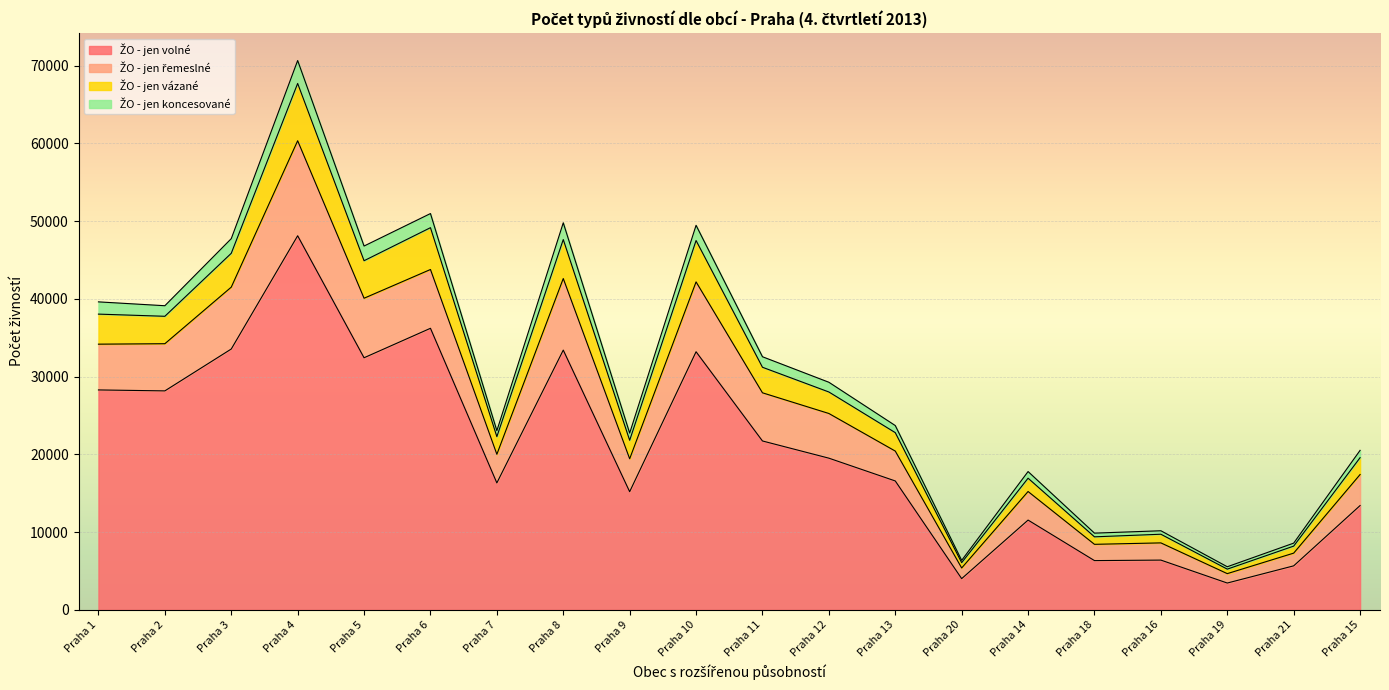

At which label does ŽO - jen vázané reach its peak?

Praha 4